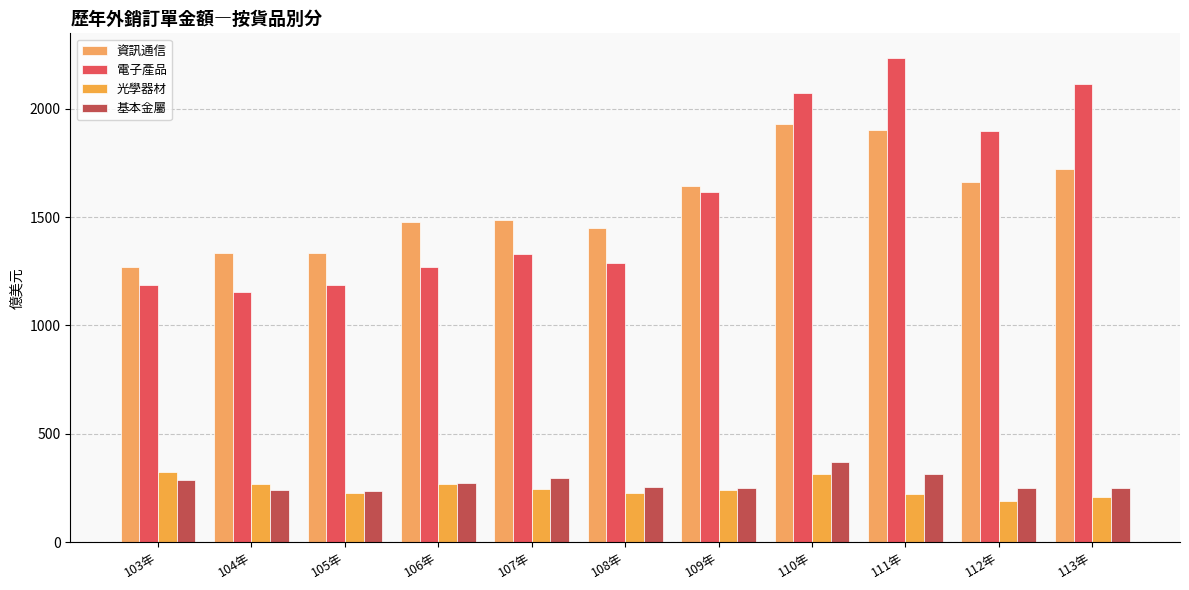

How many data points in 電子產品 are above 1328?

6